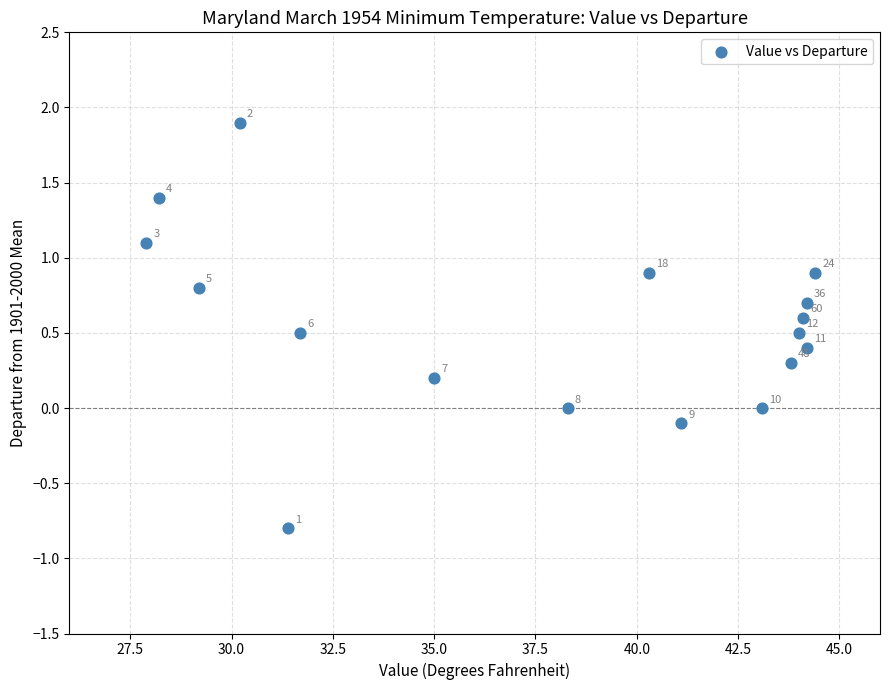

What is the range of Y values (max minus min)?

2.7